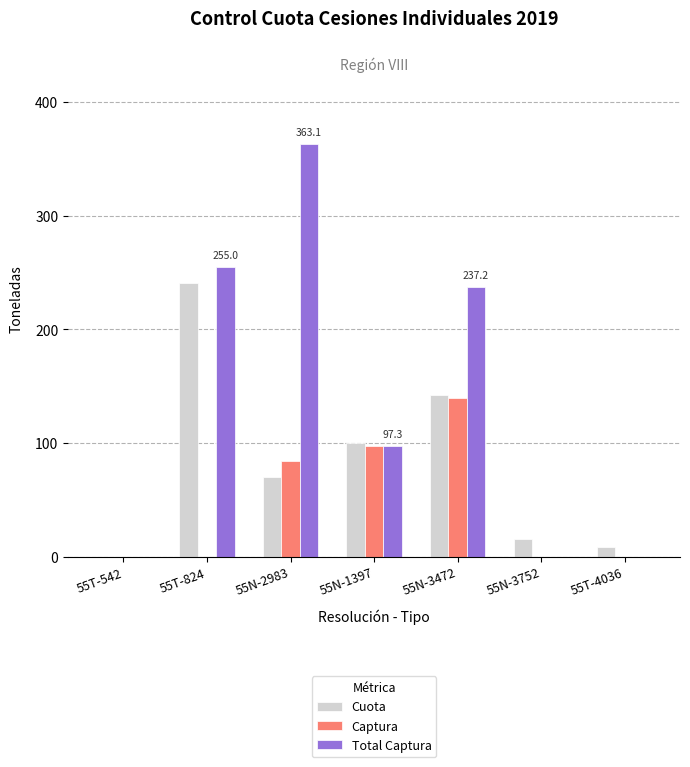

Which series changed the most between 55T-824 and 55N-1397?

Total Captura